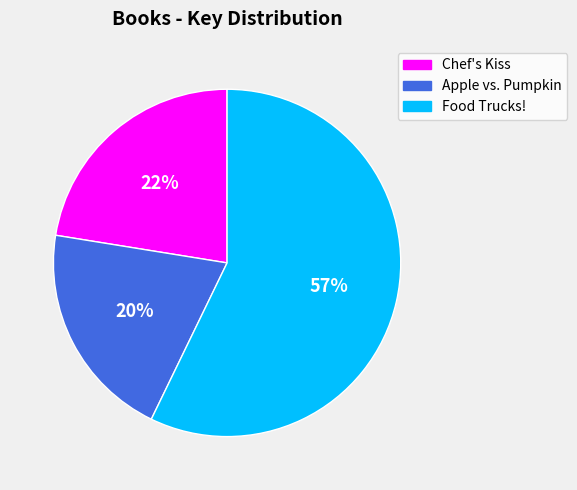

To the nearest percent, what percentage of the pie is Chef's Kiss?

22%